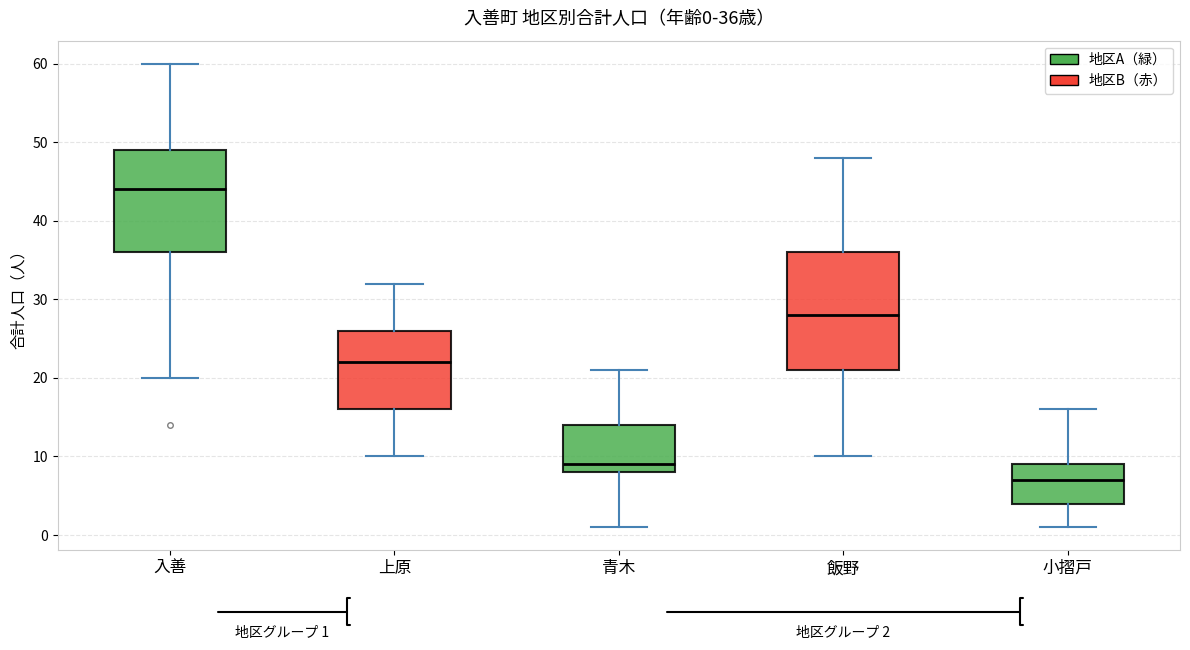

Which box's median line is the lowest?

小摺戸